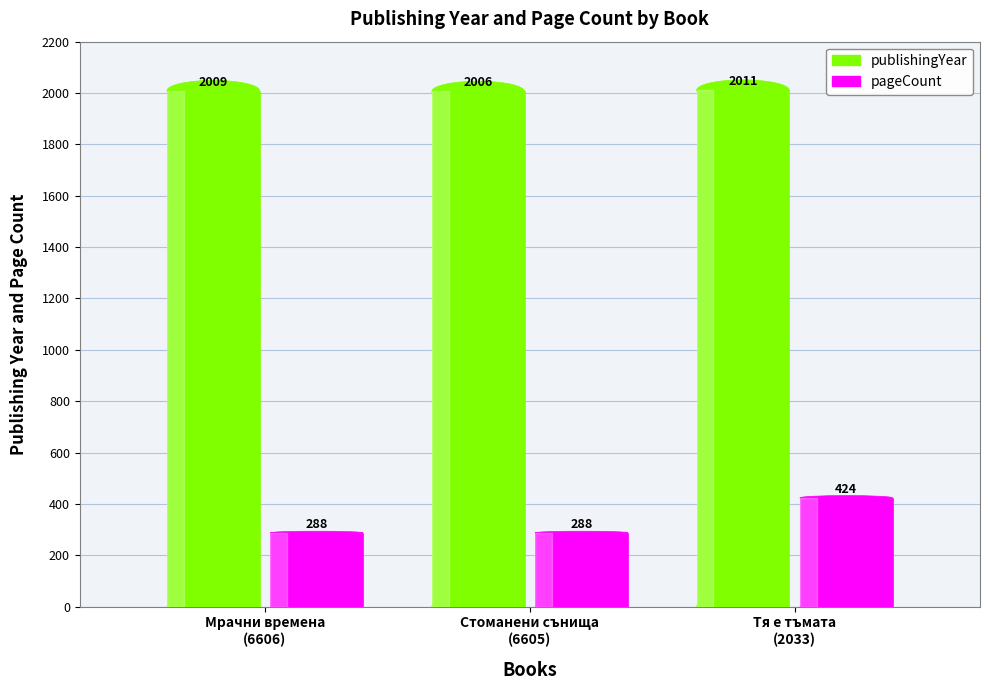

What is the total value across all series at Тя е тъмата
(2033)?

2435